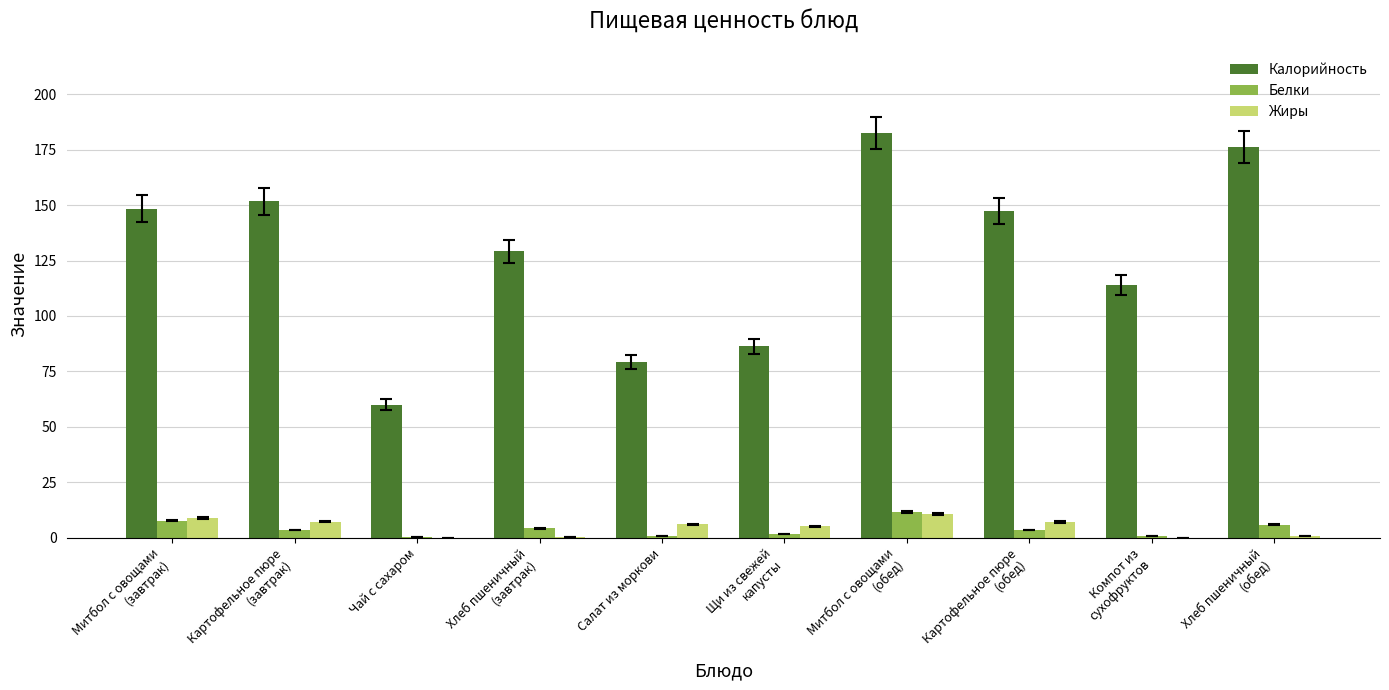

What is the sum of all Жиры values?

46.2